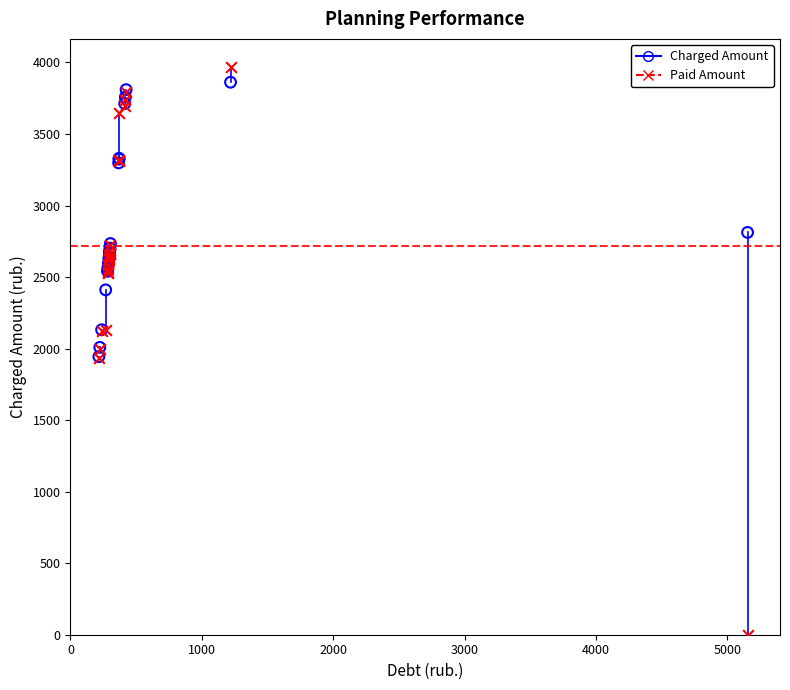

Which series reaches the maximum Y coordinate?

Paid Amount